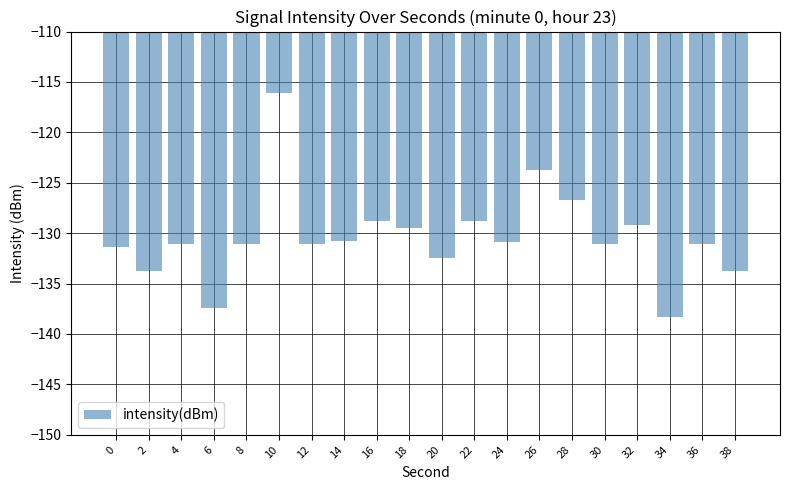

The value at 4 is -131.1. True or false?

True